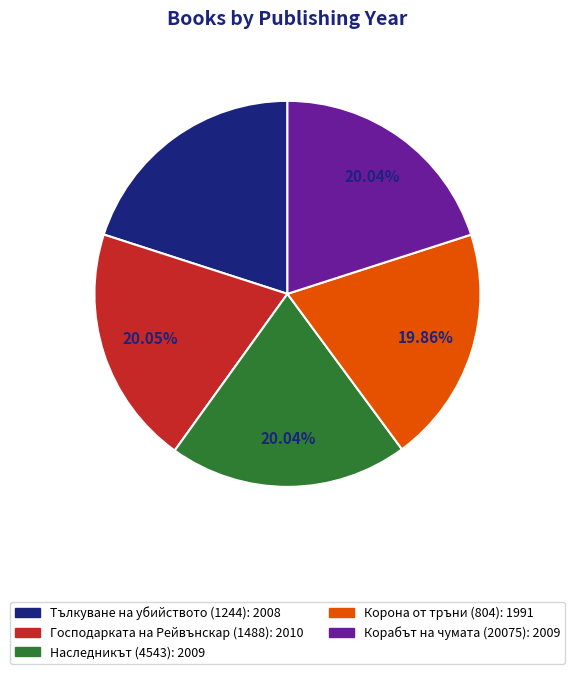

Is it true that Господарката на Рейвънскар (1488) is 13% of the pie?

False